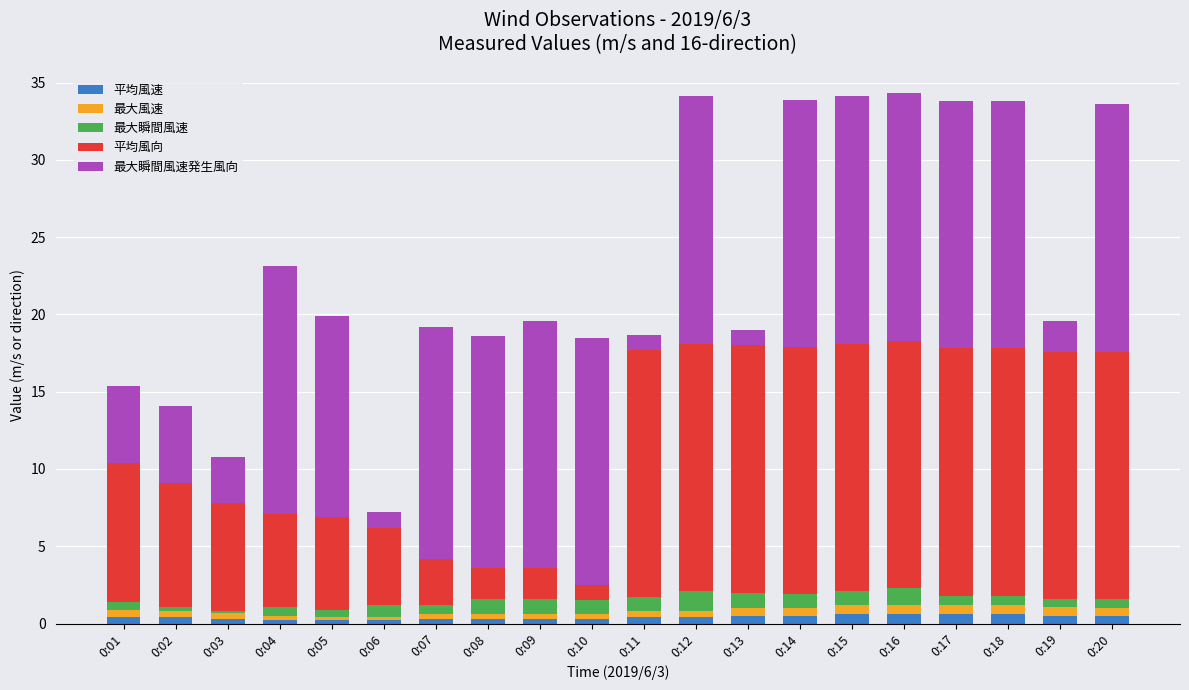

The 平均風速 series shows 0.2 at 0:04. True or false?

True